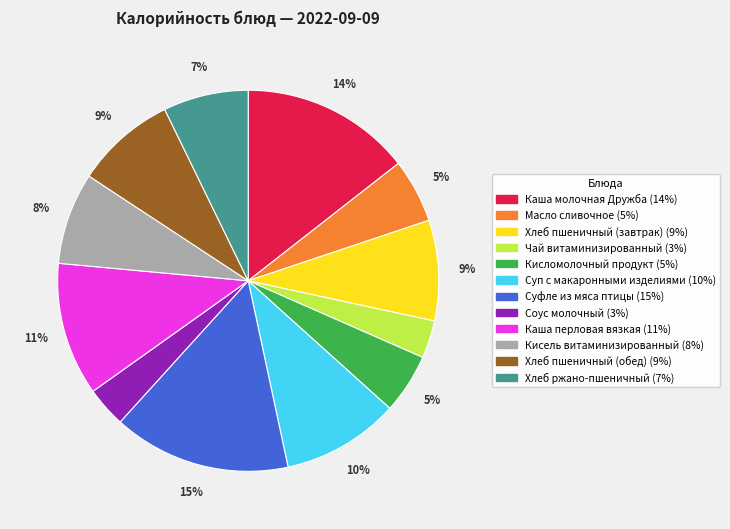

How many segments does this pie chart have?

12